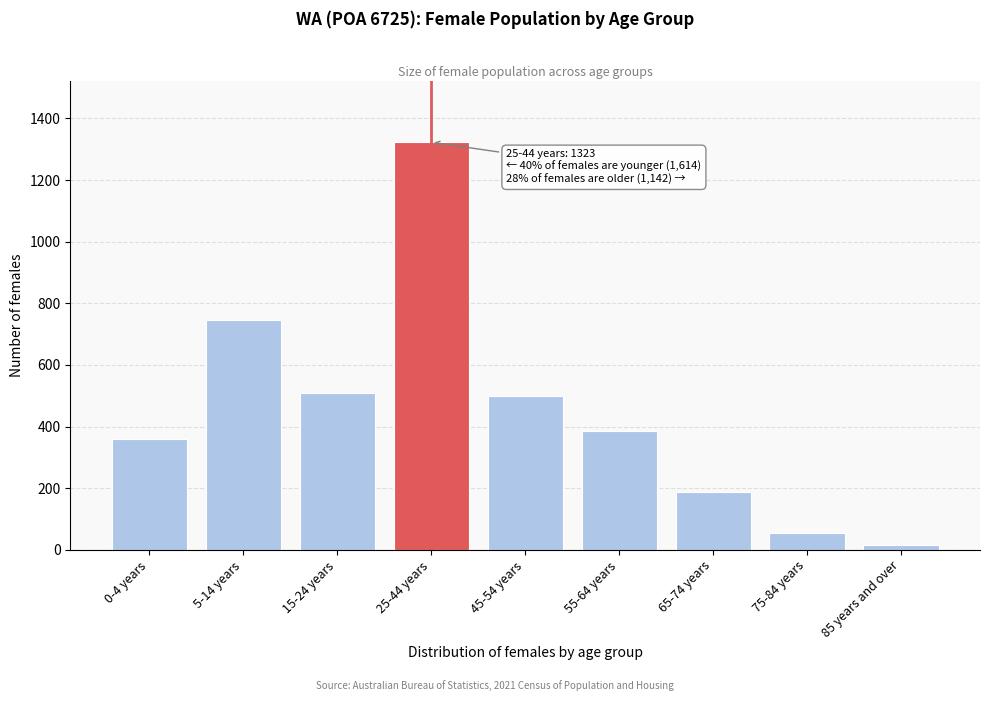

Reading left to right, what are all the values shown in this chart?

0-4 years=358	5-14 years=746	15-24 years=510	25-44 years=1323	45-54 years=498	55-64 years=387	65-74 years=189	75-84 years=53	85 years and over=15